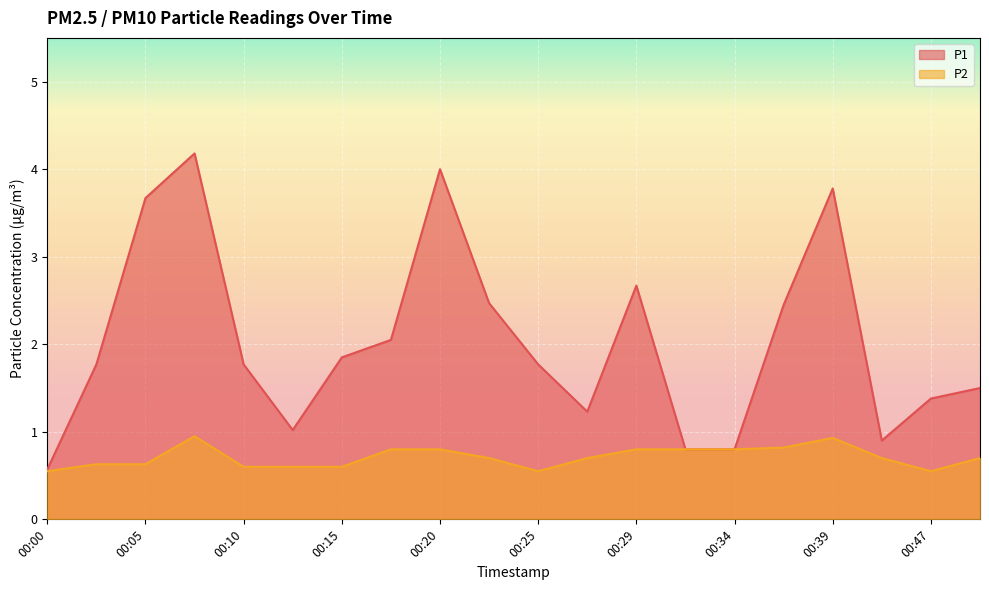

What is the total value across all series at 00:25?

2.3